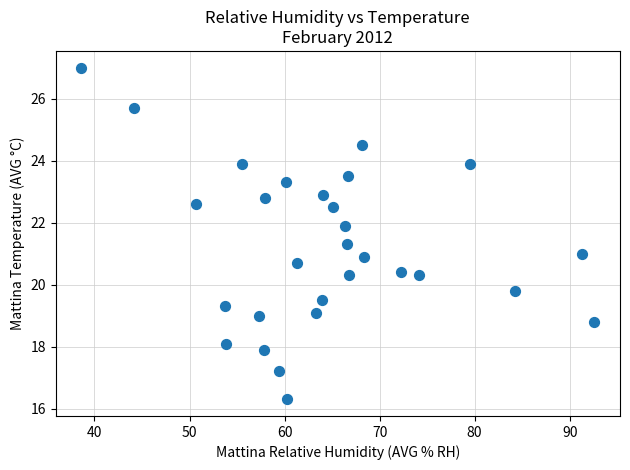

What is the range of X values (max minus min)?

54.0